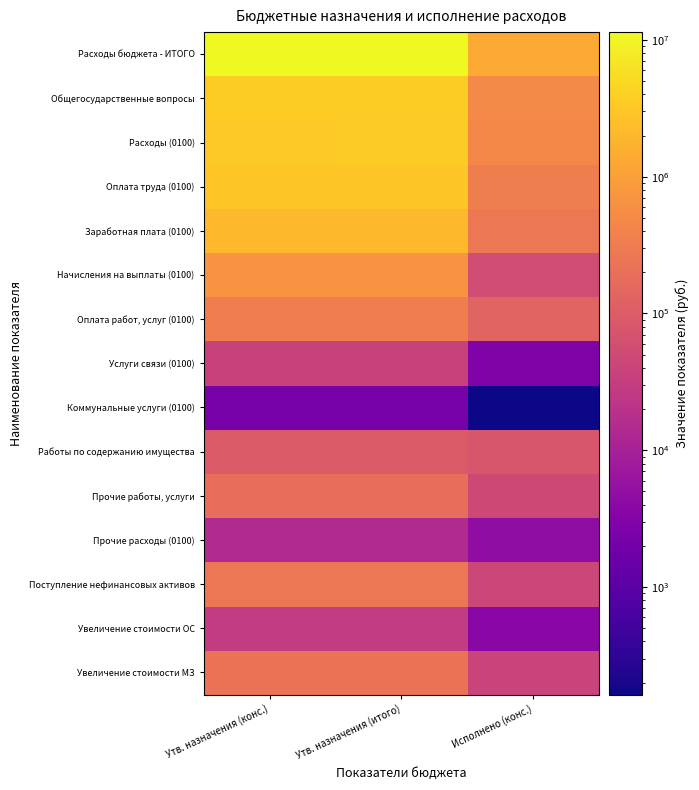

What is the smallest value displayed?

163.7